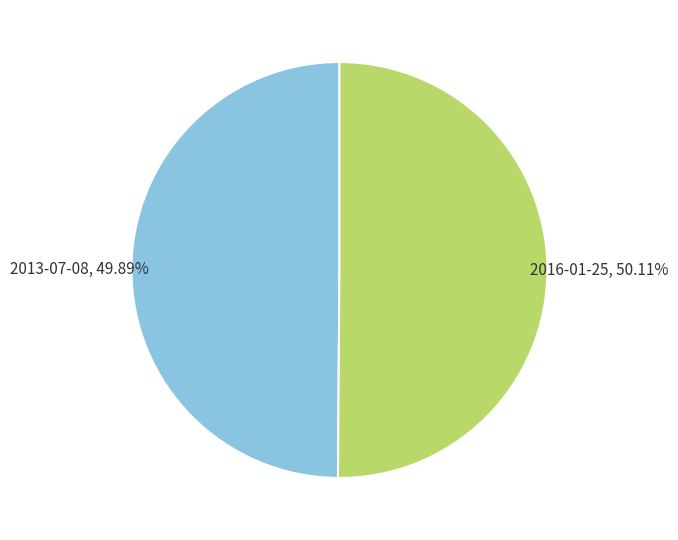

Is there any slice that represents more than half of the pie?

Yes